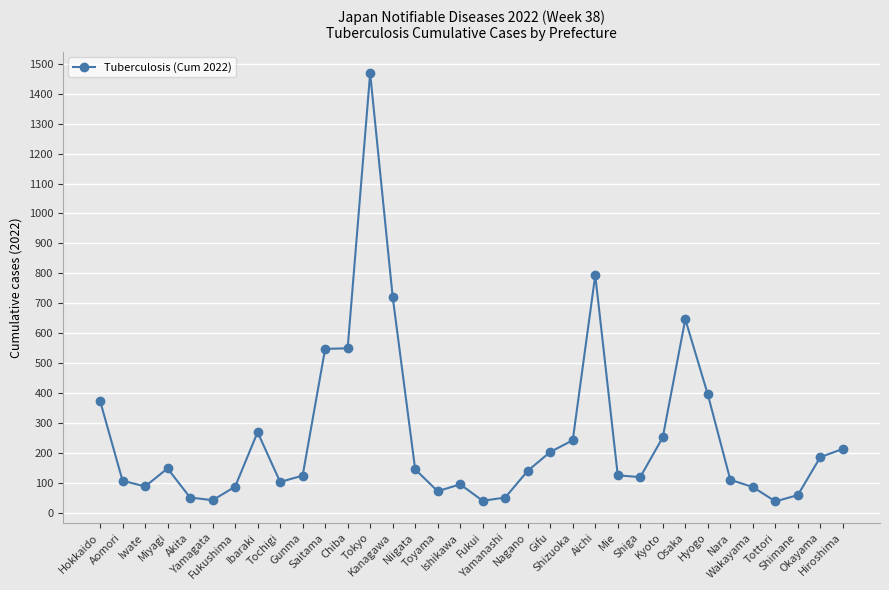

What is the sum of the values at Niigata and Kyoto?

399